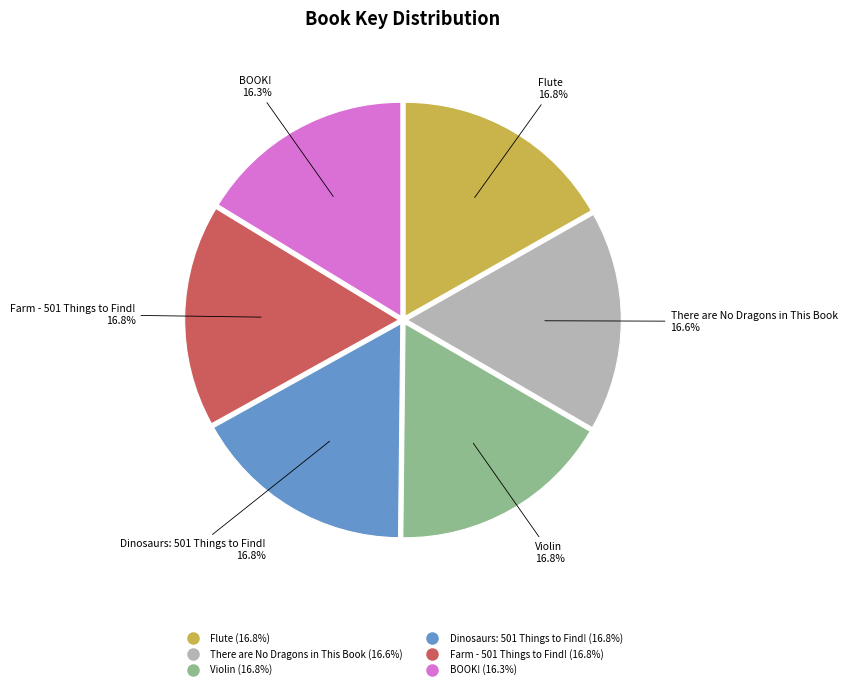

True or false: Violin accounts for 9% of the total.

False